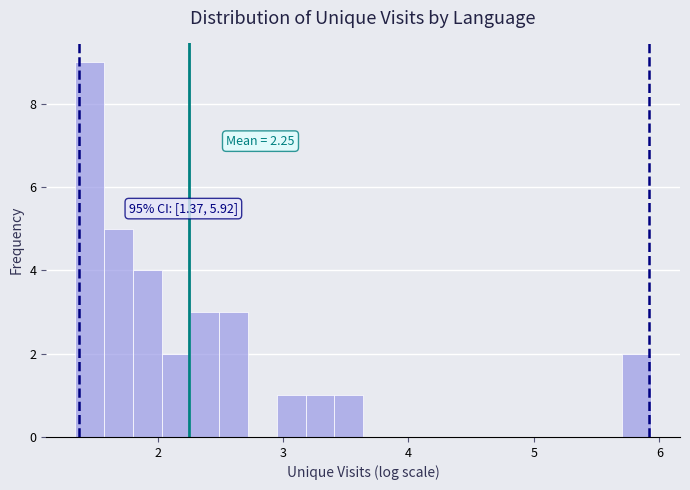

Read against the x-axis, roughly where is the centre of the tallest bar?

1.5